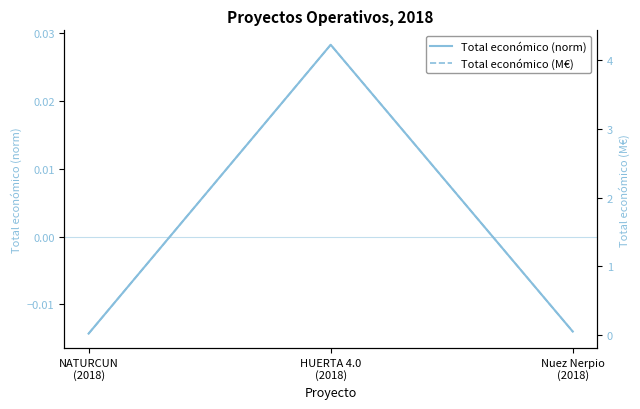

Does the chart display data point markers on the line(s)?

No